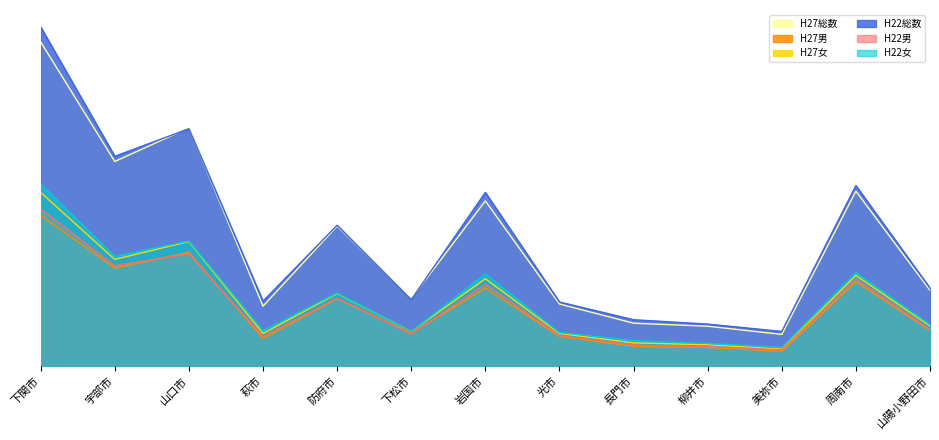

At which category does H22女 reach its first local peak?

山口市